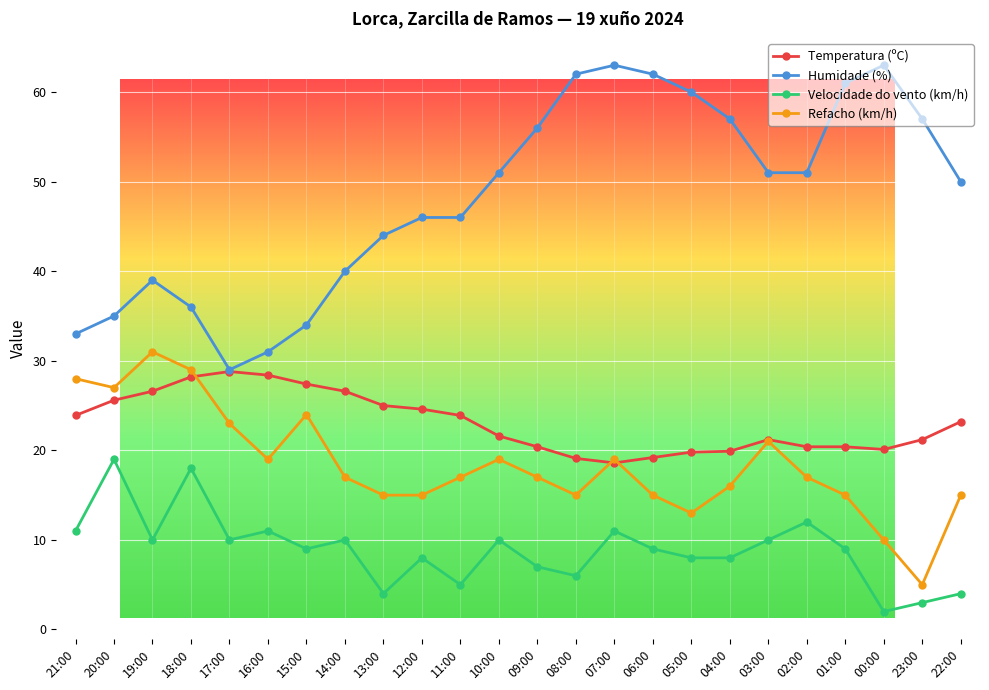

True or false: Refacho (km/h) and Humidade (%) intersect in this chart.

False